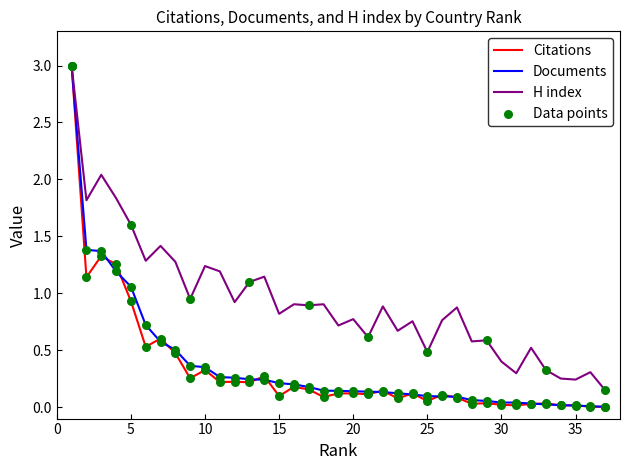

Which series has the largest total across all categories?

H index